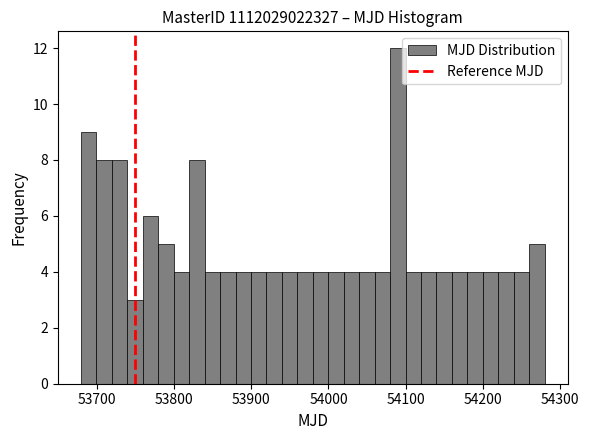

Around what value on the x-axis is the tallest bar? Give the approximate position of its centre, as read against the axis.

54090